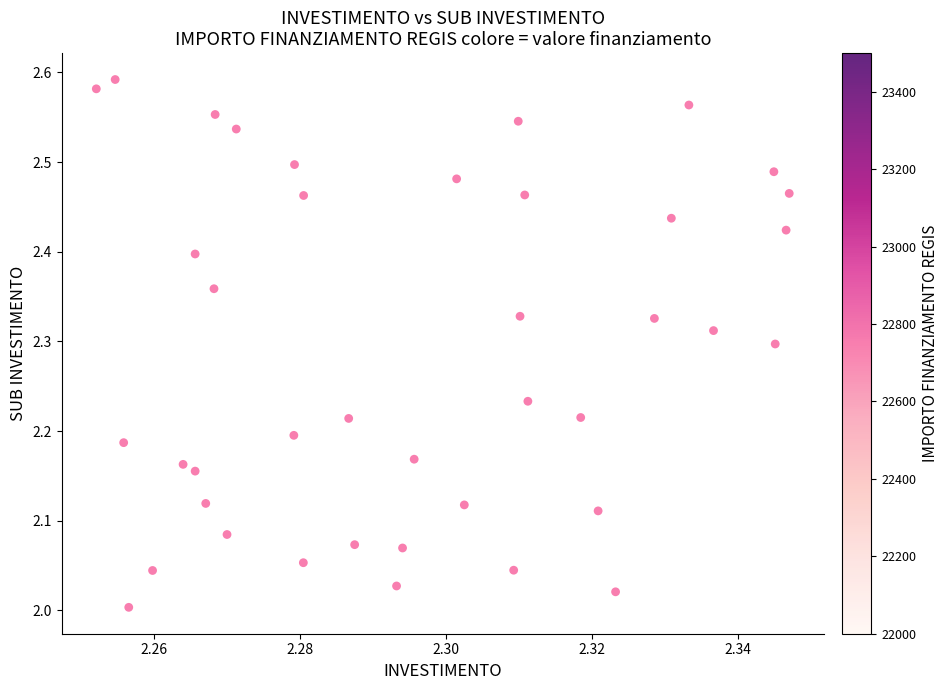

What is the range of Y values (max minus min)?

0.6